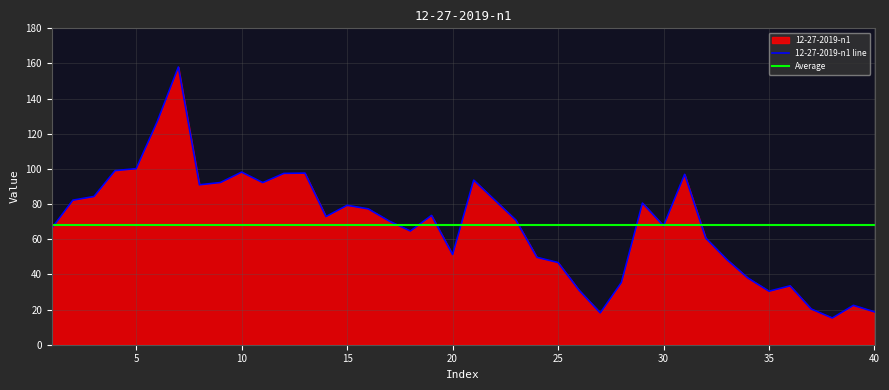

Reading left to right, what are all the values shown in this chart?

1=66.3	2=82.2	3=84.3	4=99.0	5=100.2	6=127.0	7=158.0	8=91.0	9=92.3	10=98.2	11=92.2	12=97.5	13=97.6	14=72.9	15=79.3	16=77.3	17=70.3	18=64.7	19=73.6	20=51.3	21=93.7	22=82.2	23=70.9	24=49.7	25=46.8	26=30.9	27=18.1	28=35.4	29=80.6	30=67.6	31=96.9	32=60.7	33=48.5	34=37.9	35=30.4	36=33.5	37=20.3	38=15.2	39=22.4	40=18.7